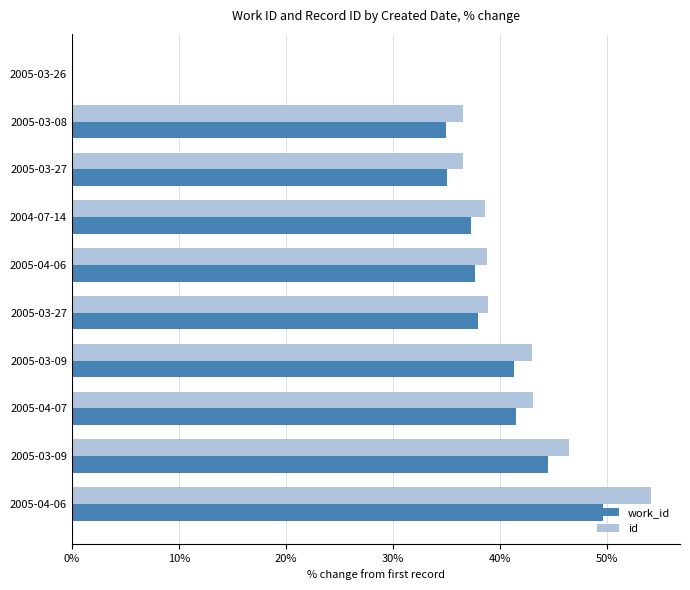

How many data points does each series have?

10